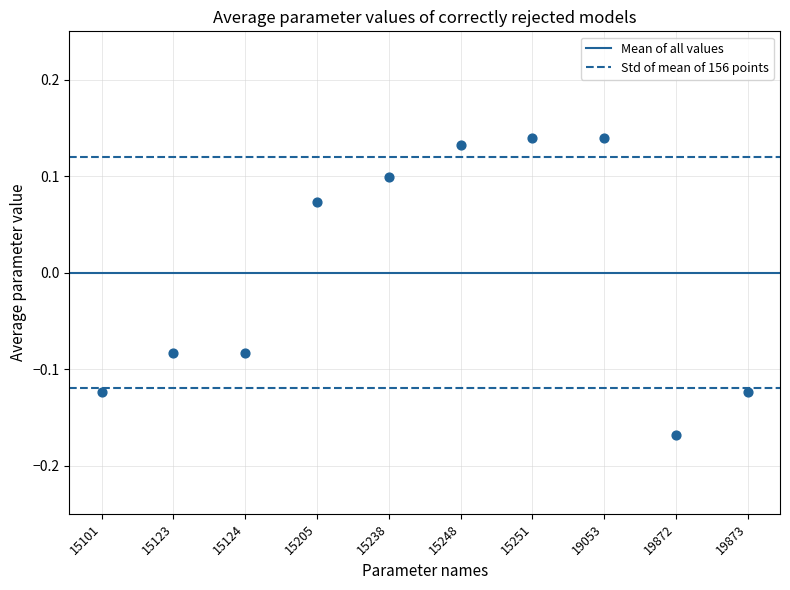

What is the range of Y values (max minus min)?

0.3